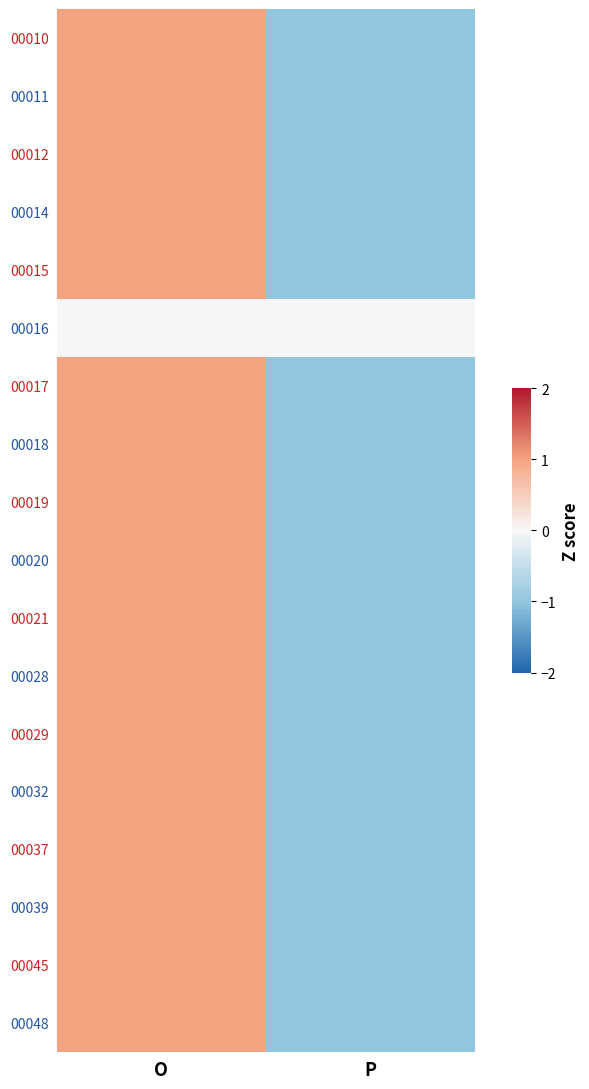

What is the spread (max minus min) of values at O?

1